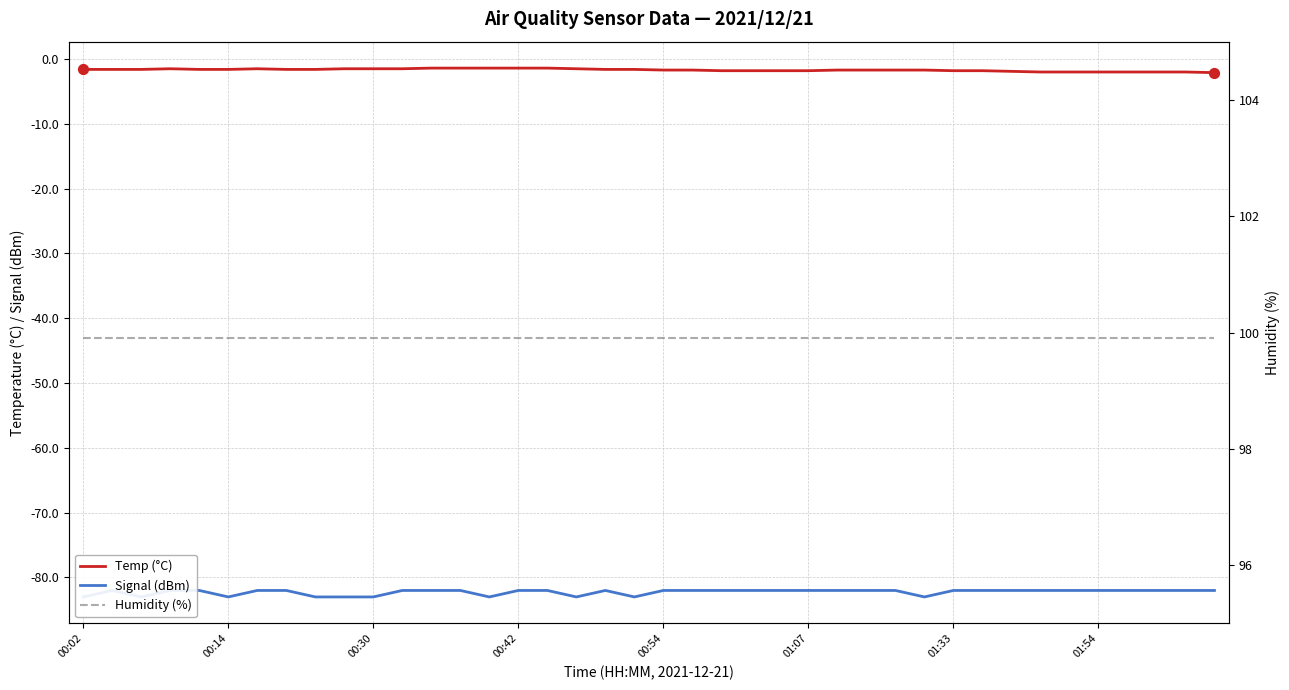

Which series has the largest total across all categories?

Humidity (%)